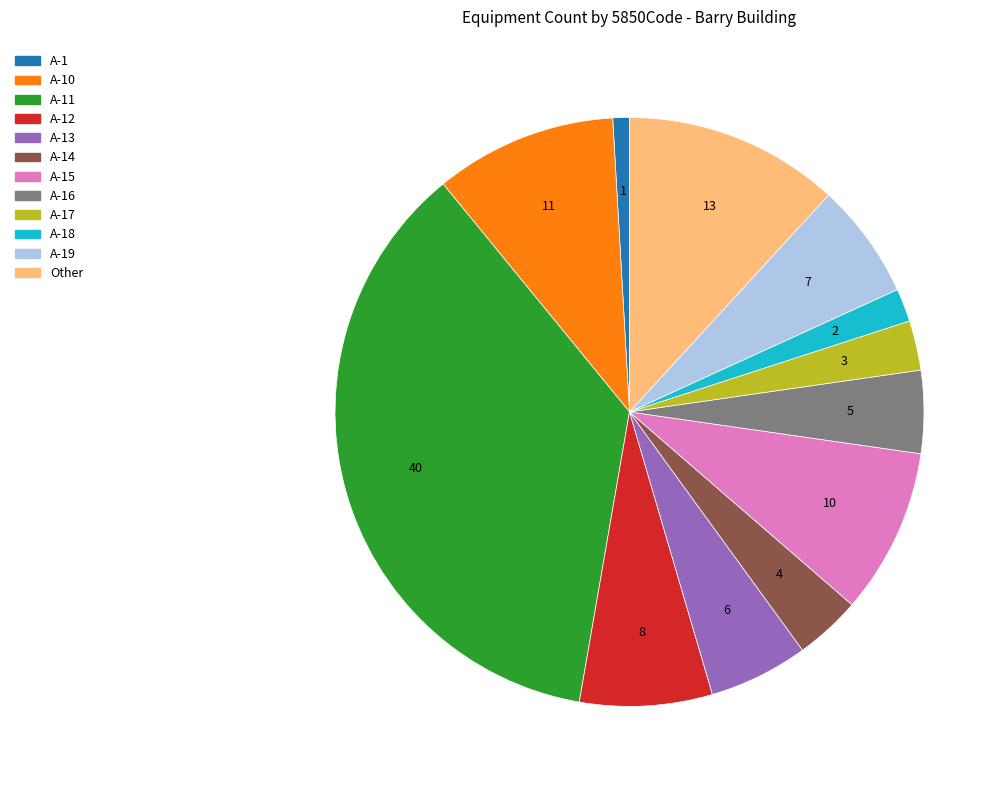

Does any single category account for the majority?

No